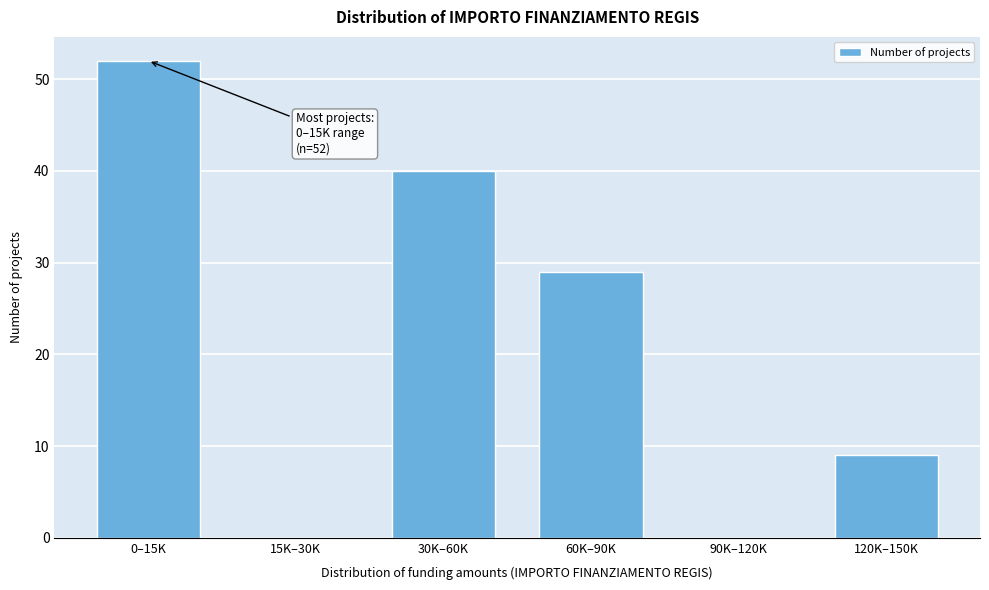

Reading left to right, transcribe all the data shown in this chart.

0–15K=52	15K–30K=0	30K–60K=40	60K–90K=29	90K–120K=0	120K–150K=9